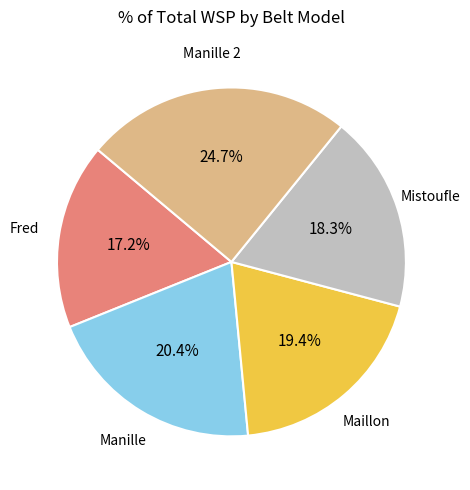

Count the number of slices in the pie.

5